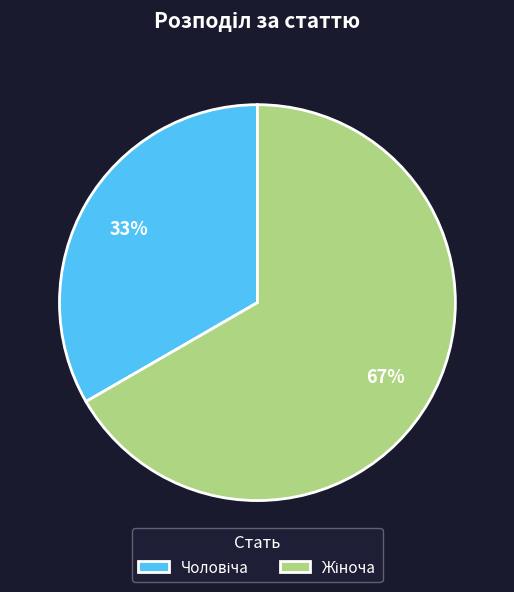

Is there a majority slice in this chart?

Yes